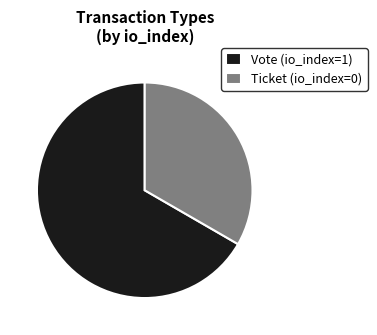

How many slices are in this pie chart?

2